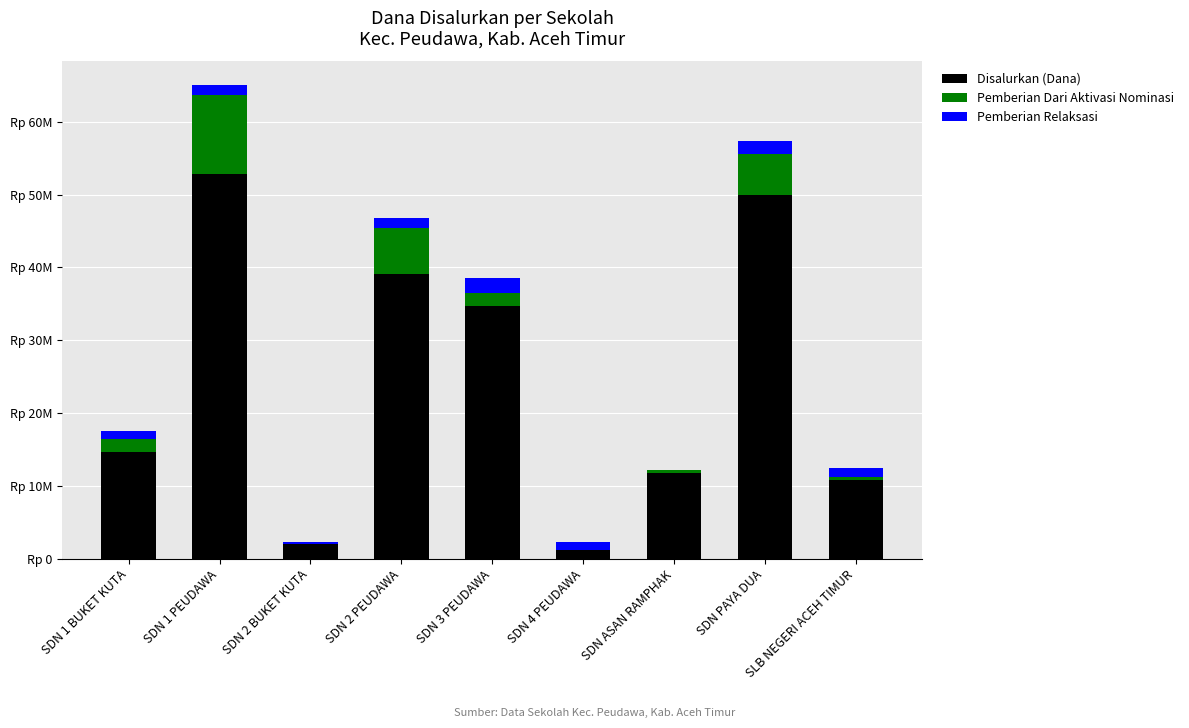

What is the difference between the Pemberian Relaksasi values at SDN 2 BUKET KUTA and SDN 1 PEUDAWA?

1125000